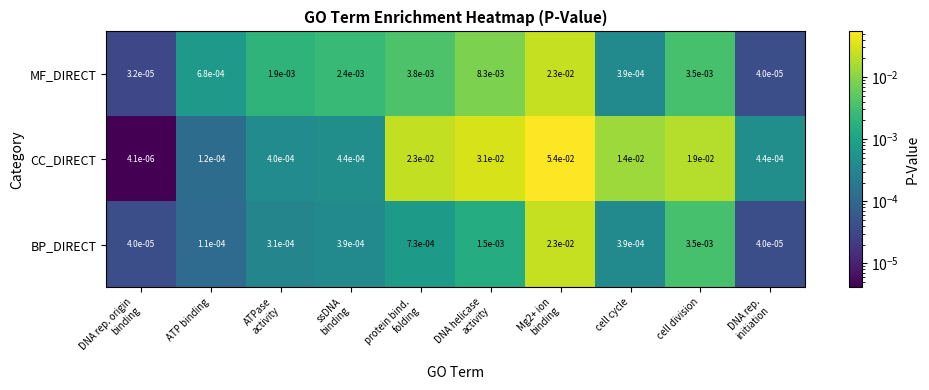

Which series changed the most between ATP binding and cell division?

CC_DIRECT